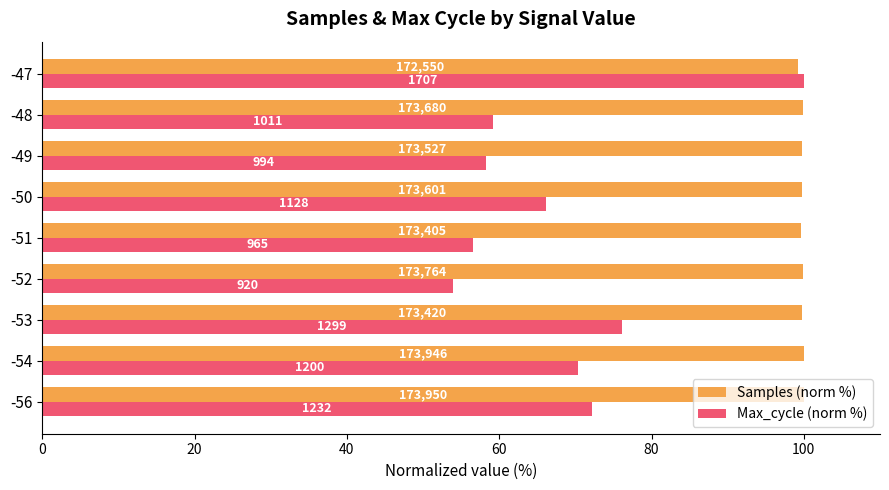

What is the lowest value of the Samples (norm %) series?

99.2